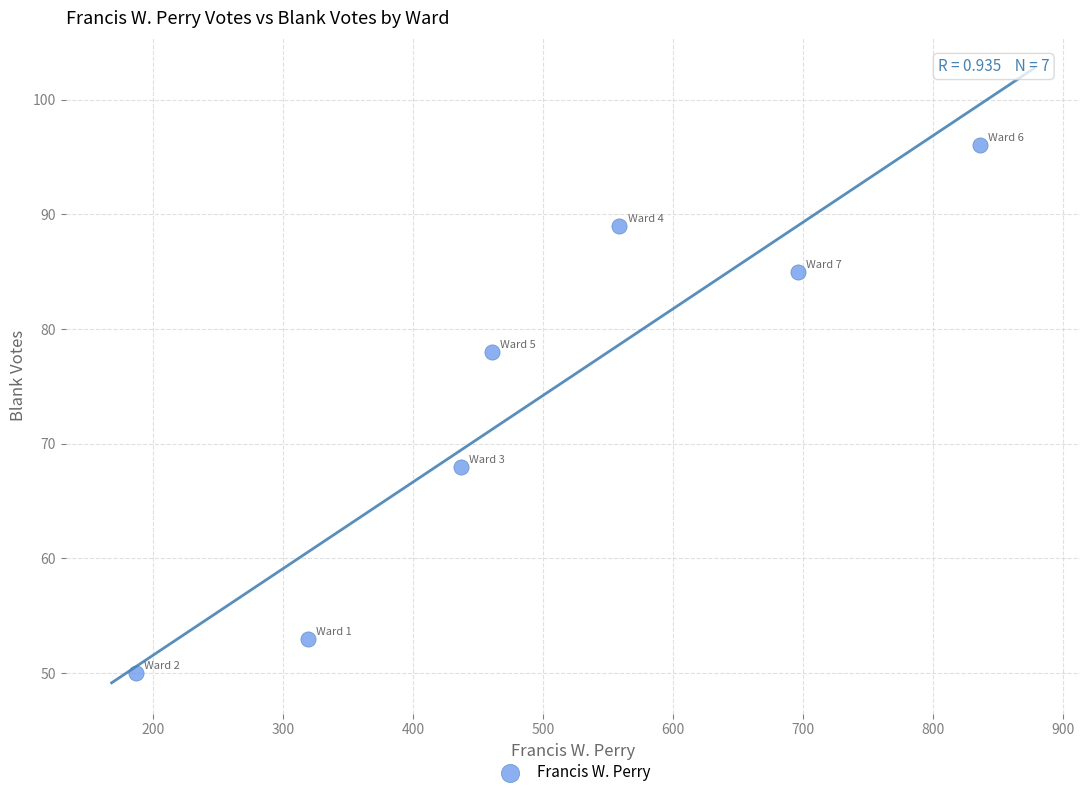

What is the average X value?

499